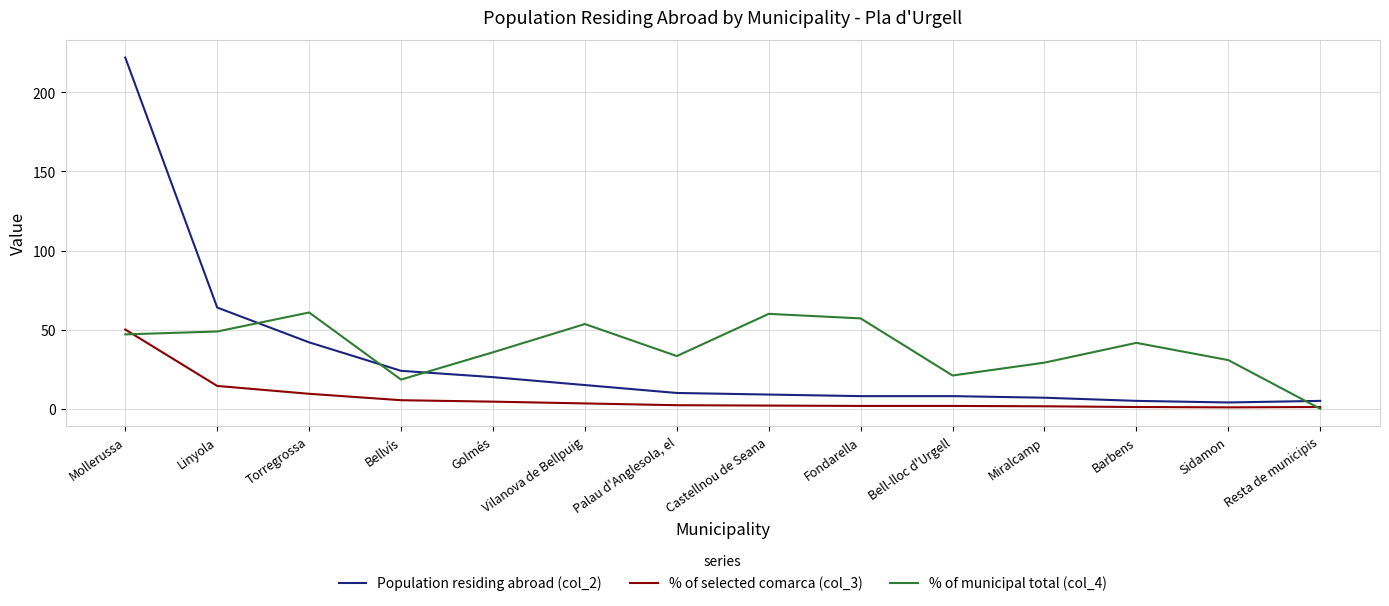

Where do % of municipal total (col_4) and Population residing abroad (col_2) first cross each other?

Linyola and Torregrossa